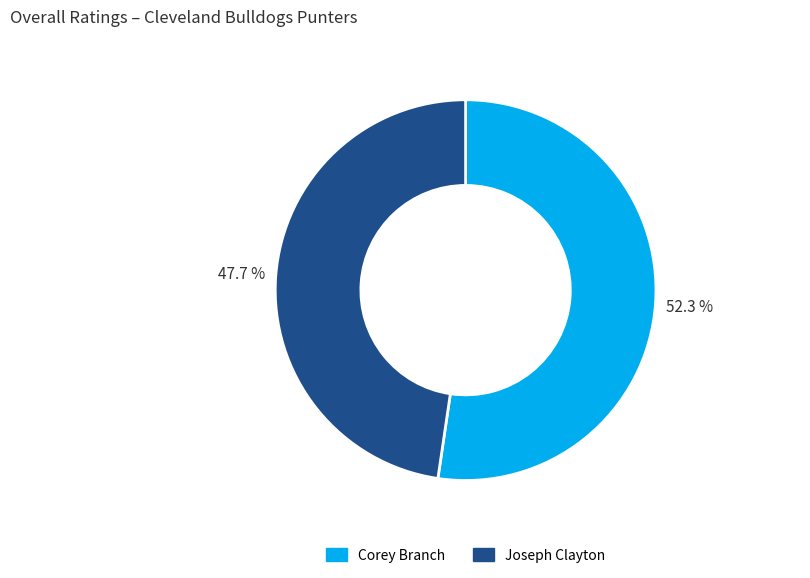

What is the largest slice in the pie chart?

Corey Branch